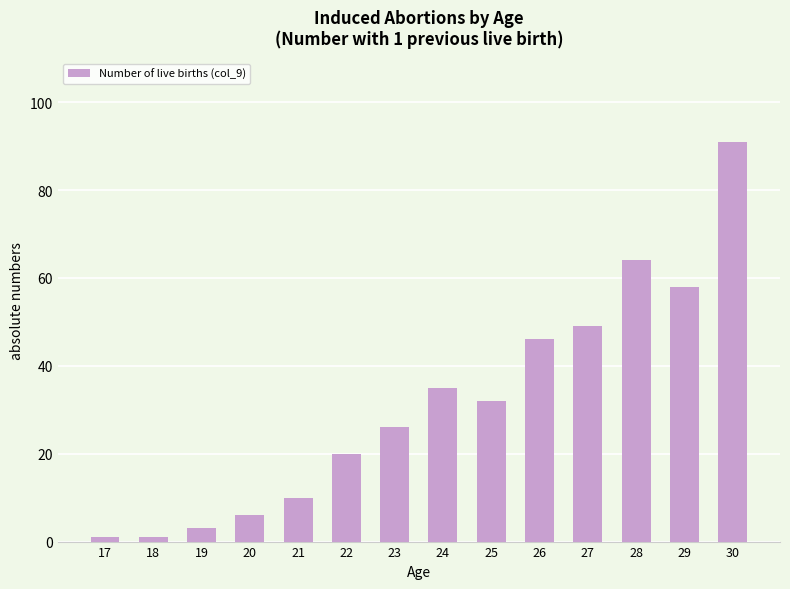

Reading right to left, transcribe all the data shown in this chart.

30=91	29=58	28=64	27=49	26=46	25=32	24=35	23=26	22=20	21=10	20=6	19=3	18=1	17=1